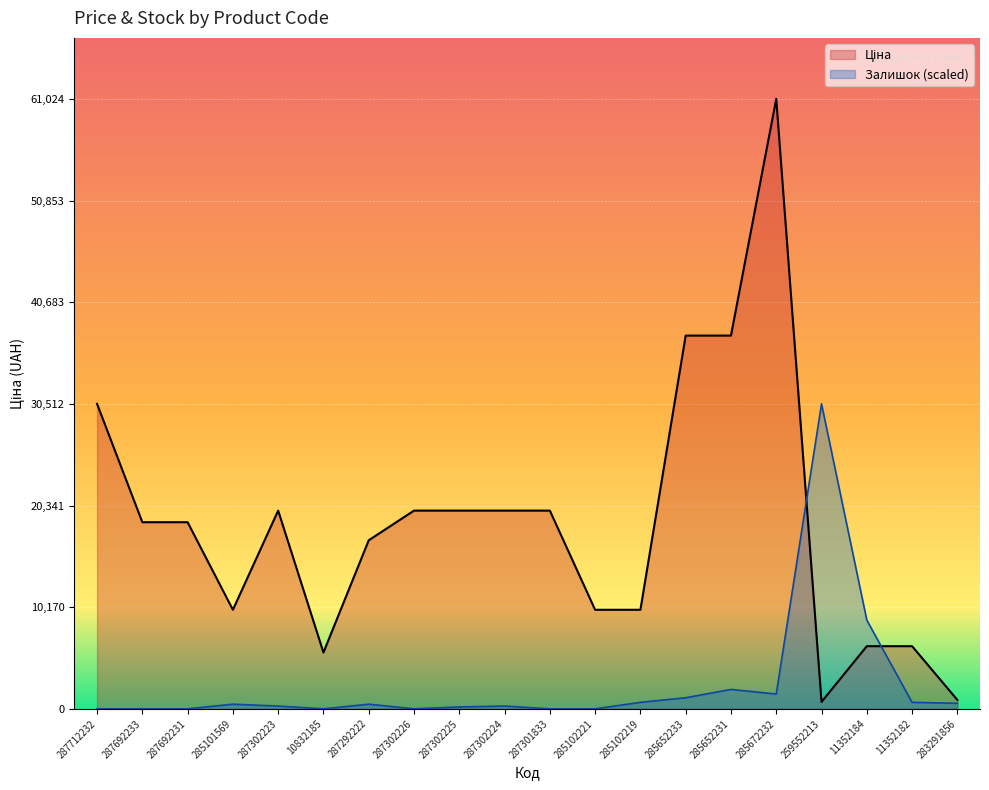

After their last crossing, which series has the higher values: Залишок or Ціна?

Ціна